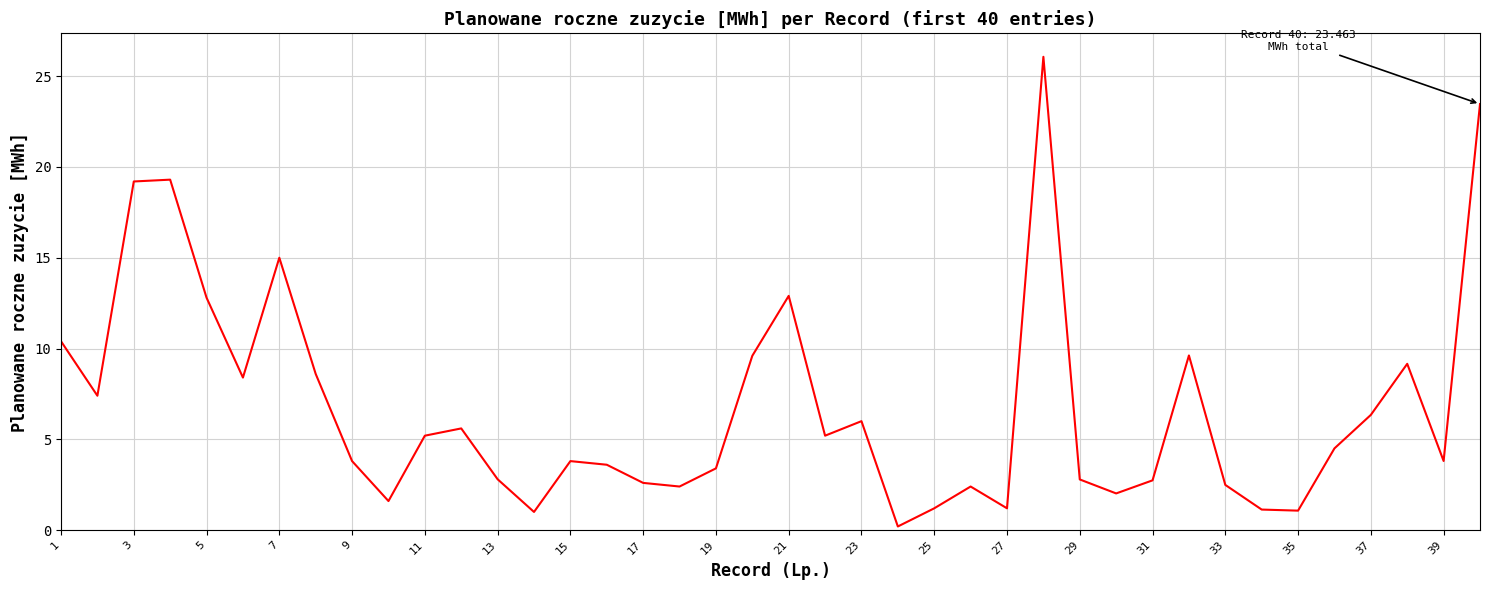

What is the difference between the maximum and minimum values?

25.9